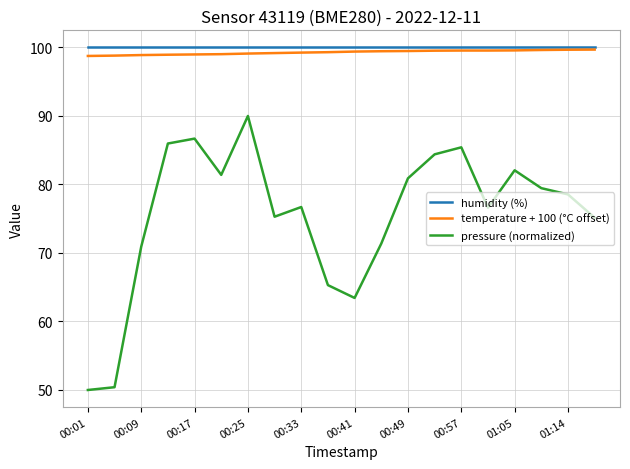

True or false: pressure (normalized) and temperature + 100 (°C offset) cross at least once.

False